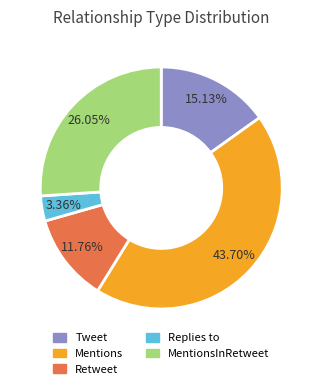

Does Mentions represent more than half of the total?

No